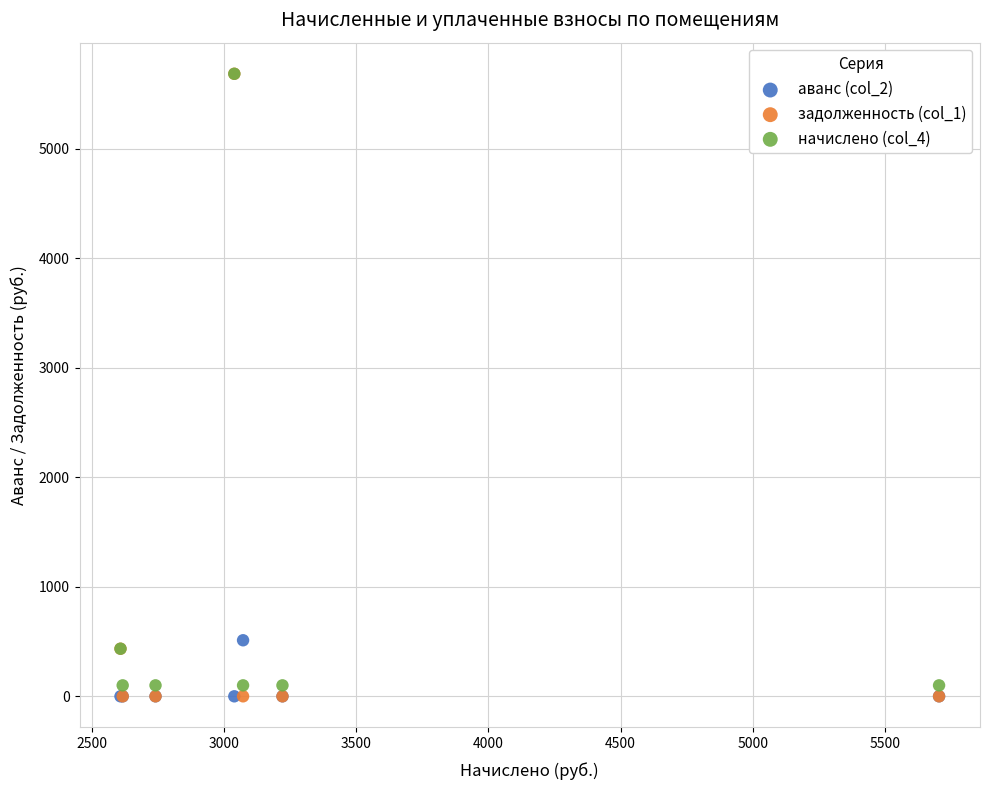

Across all series, what Y value is closest to 2843?

512.0